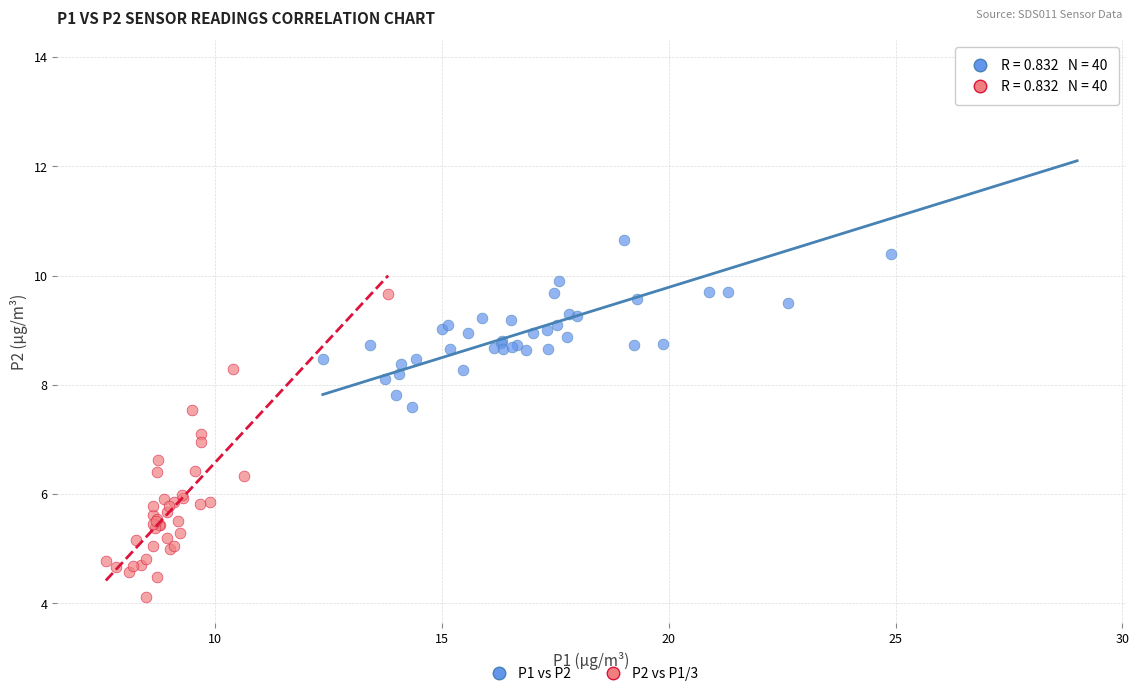

Which series reaches the minimum Y coordinate?

P2 vs P1/3